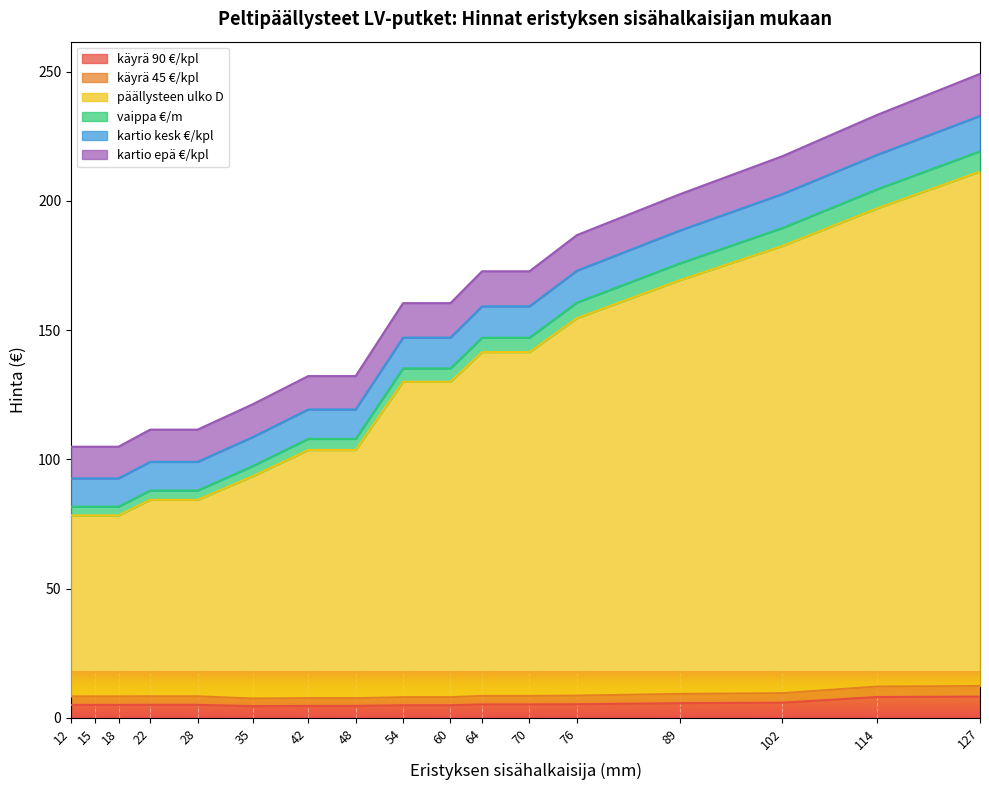

What is the maximum value for käyrä 90 €/kpl?

8.2